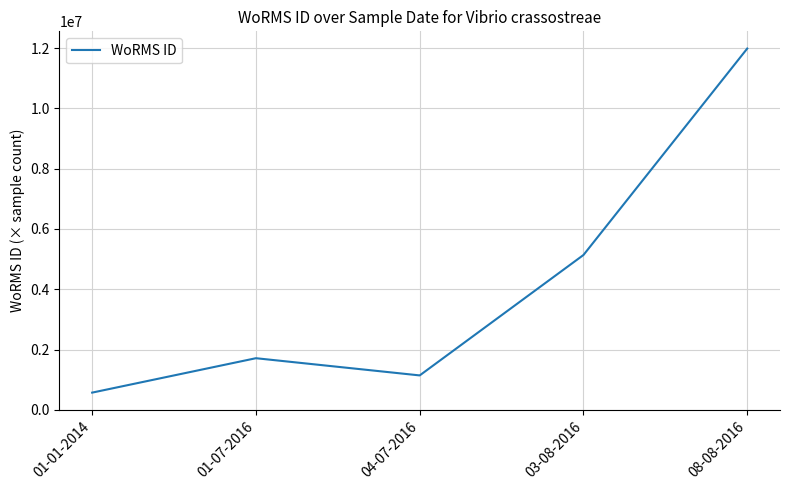

How many lines are shown in the chart?

1